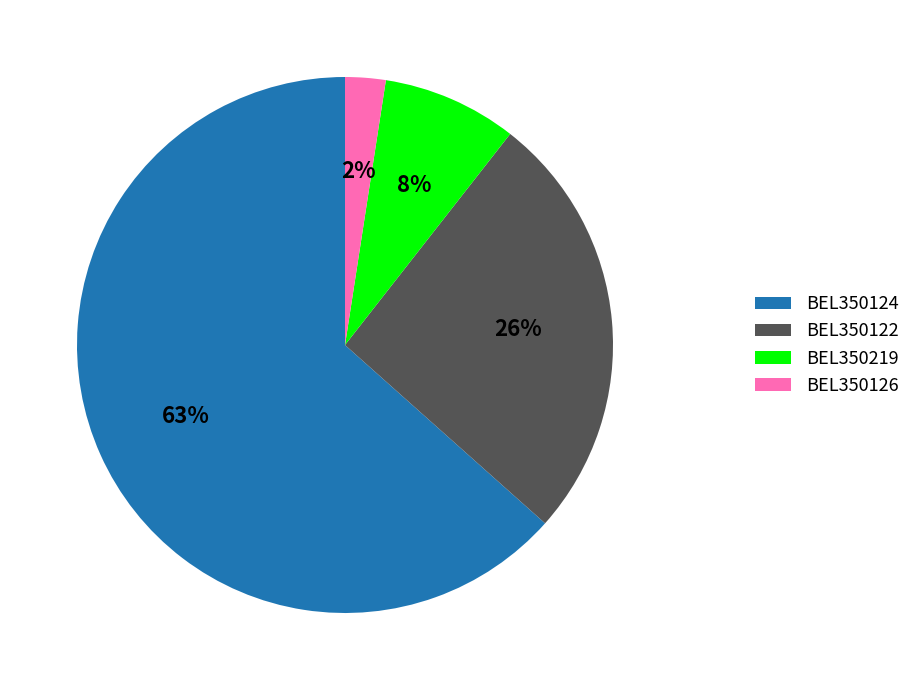

Count the number of slices in the pie.

4